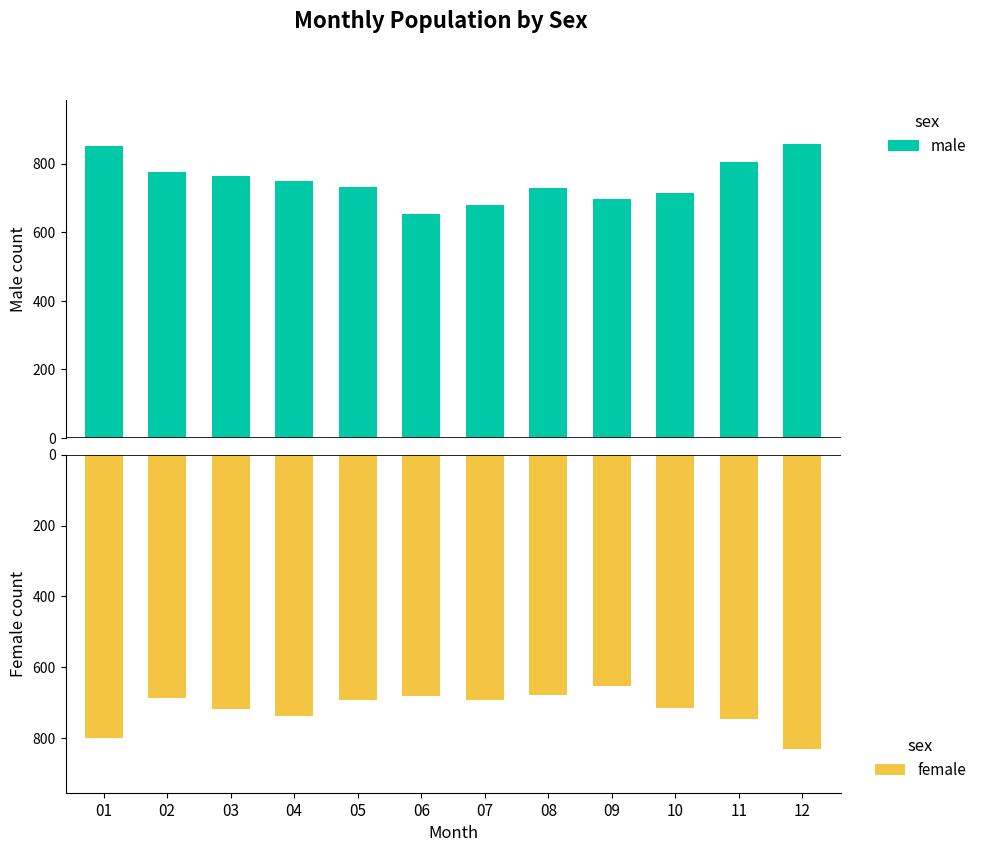

What is the lowest value of the female series?

-830